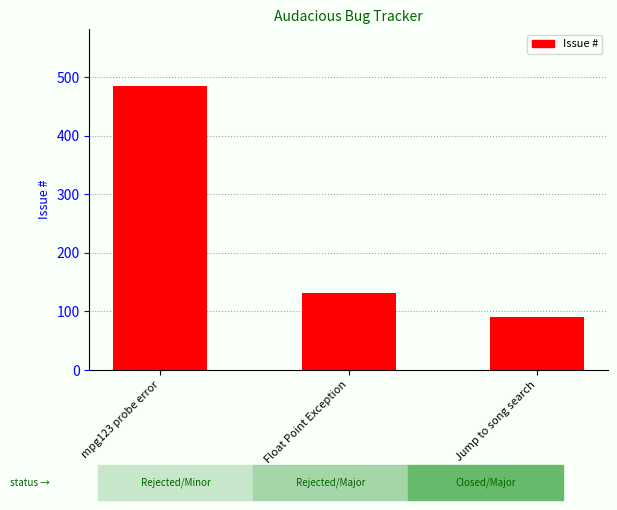

List the labels in order of value, smallest first.

Jump to song search, Float Point Exception, mpg123 probe error